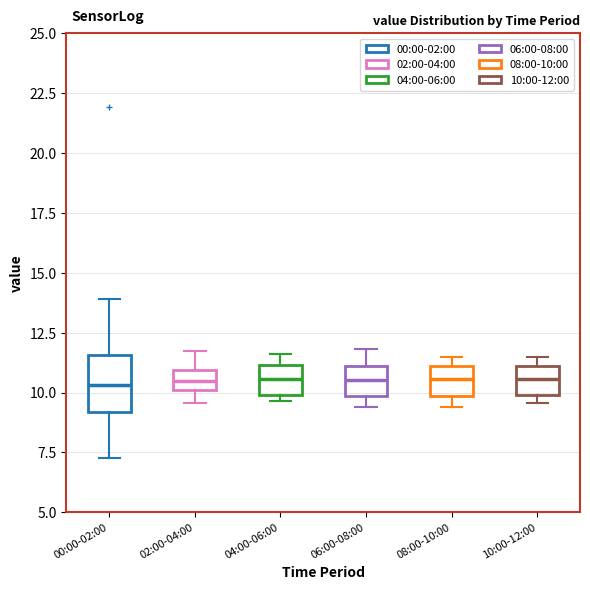

Reading left to right, read every box against the y-axis: the position of its median line, the range the box covers, and the ends of its whiskers. The values are not printed on the chart, so give them approximately, as read against the axis.

00:00-02:00: median 10.5, box 9.0 to 11.5, whiskers 7.5 to 14.0
02:00-04:00: median 10.5, box 10.0 to 11.0, whiskers 9.5 to 12.0
04:00-06:00: median 10.5, box 10.0 to 11.0, whiskers 9.5 to 11.5
06:00-08:00: median 10.5, box 10.0 to 11.0, whiskers 9.5 to 12.0
08:00-10:00: median 10.5, box 10.0 to 11.0, whiskers 9.5 to 11.5
10:00-12:00: median 10.5, box 10.0 to 11.0, whiskers 9.5 to 11.5